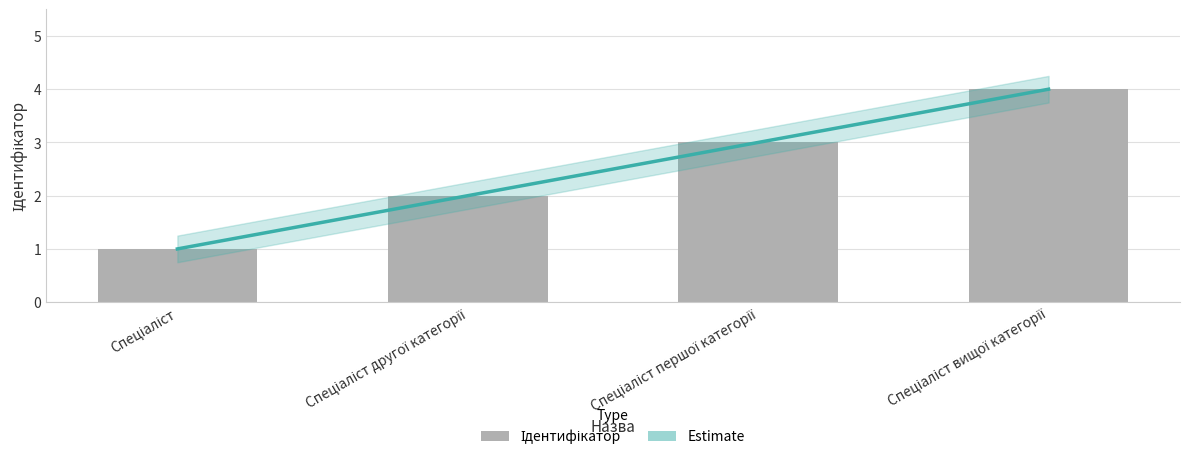

What is the difference between the maximum and minimum values?

3